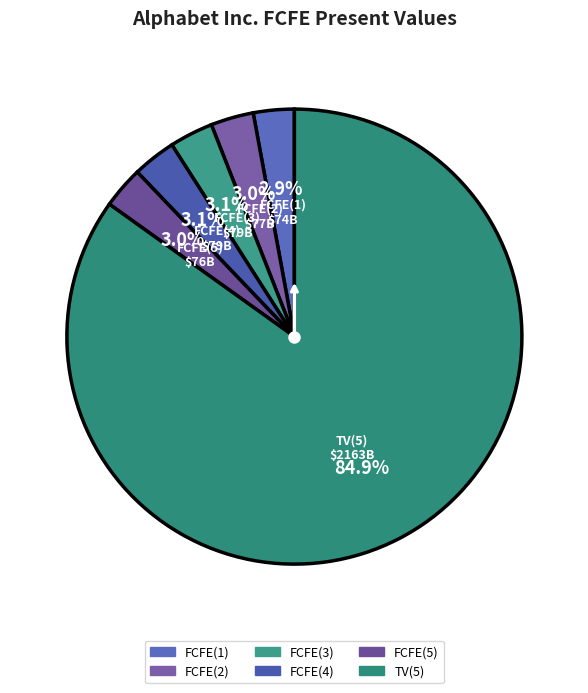

Count the number of slices in the pie.

6